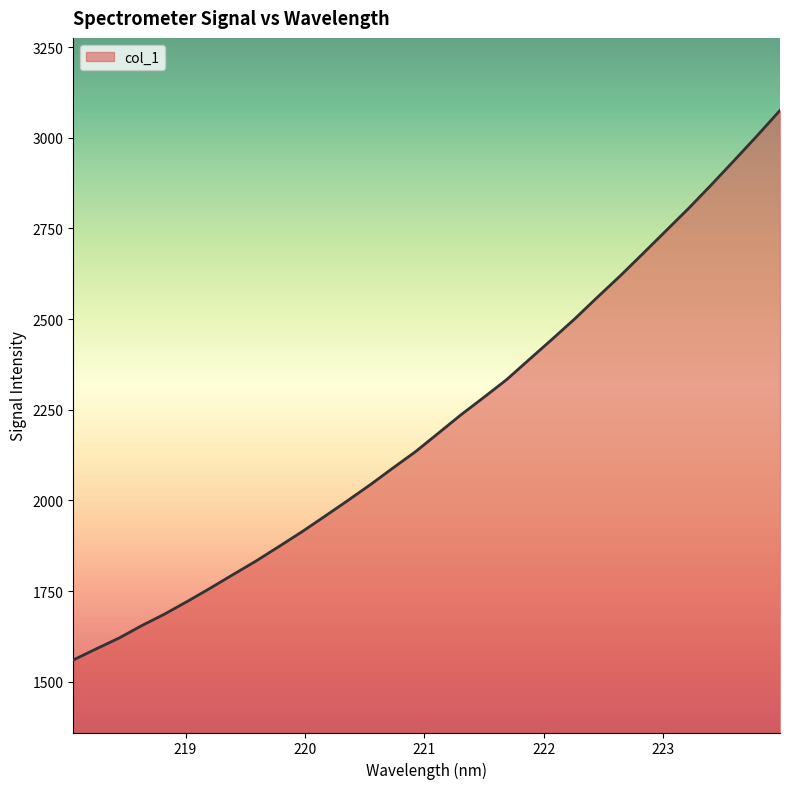

What is the smallest value displayed?

1559.8